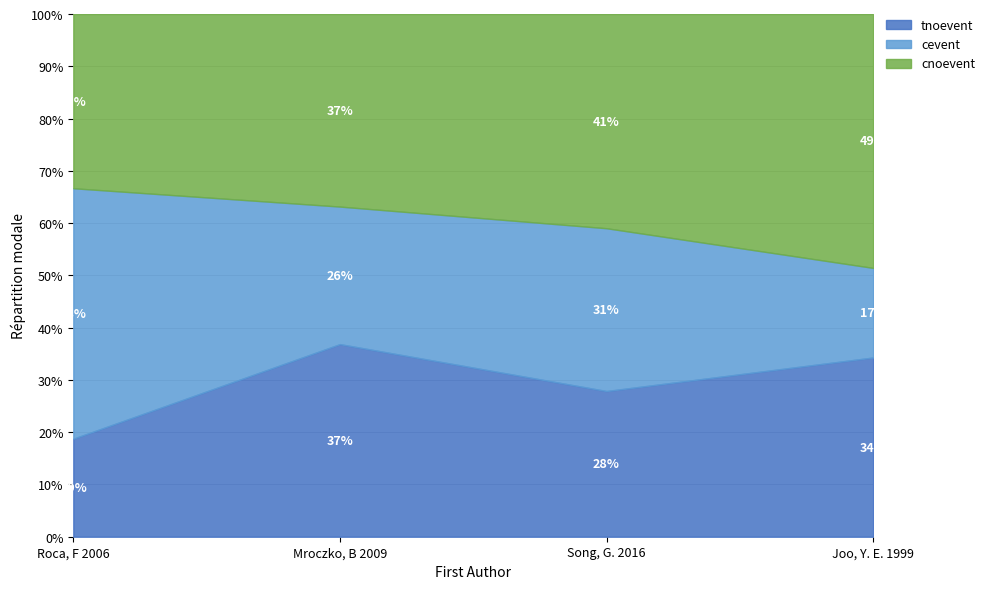

How many lines are shown in the chart?

3